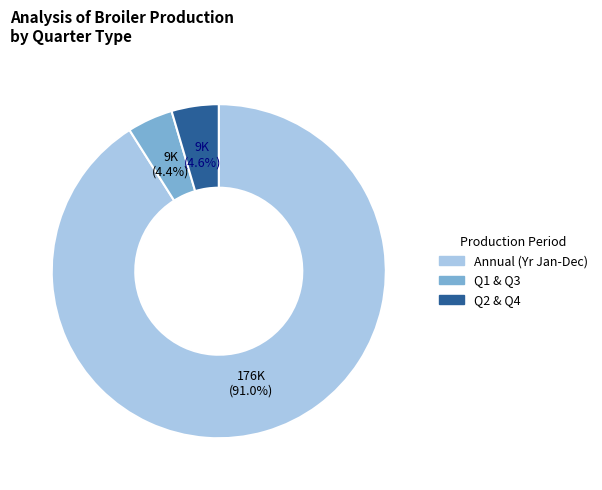

Is there a majority slice in this chart?

Yes